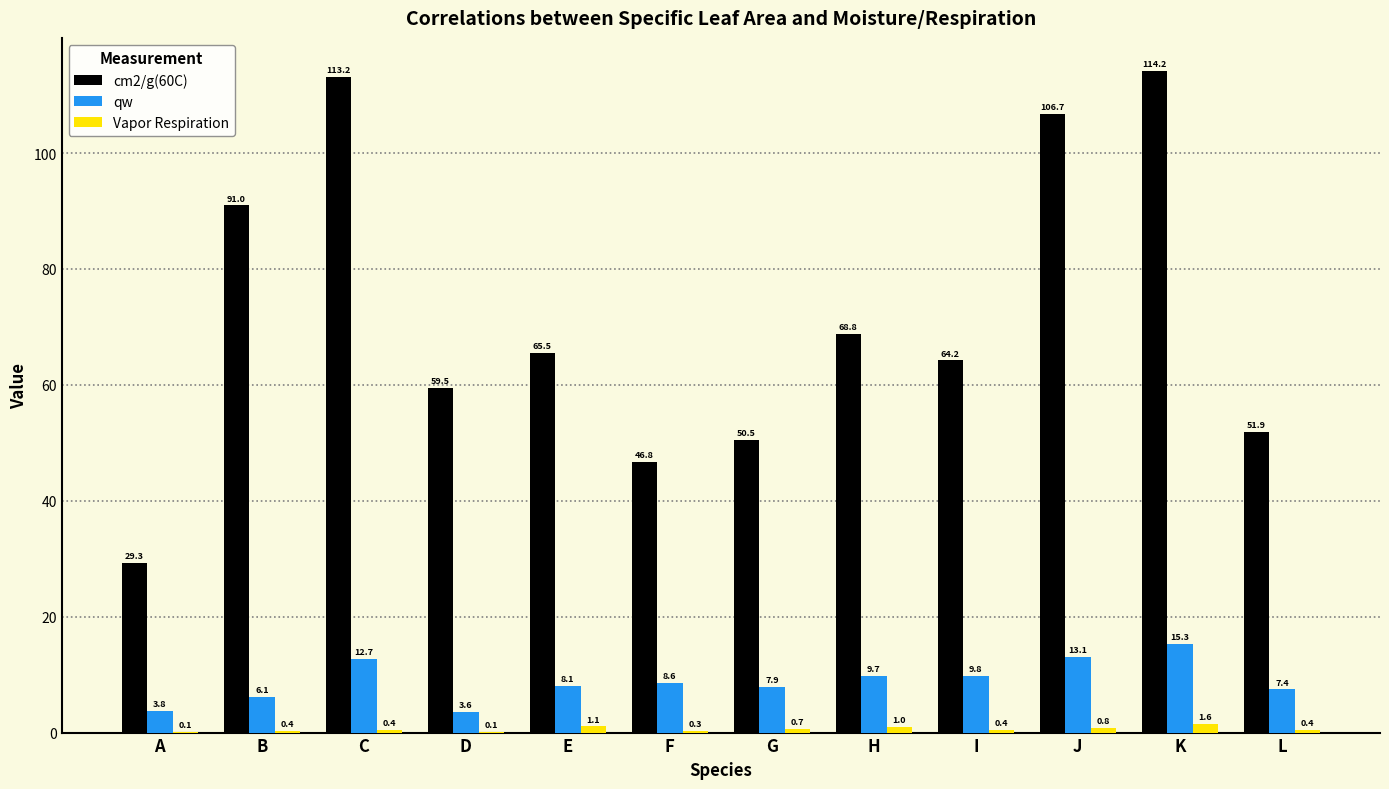

Which series has the largest total across all categories?

cm2/g(60C)